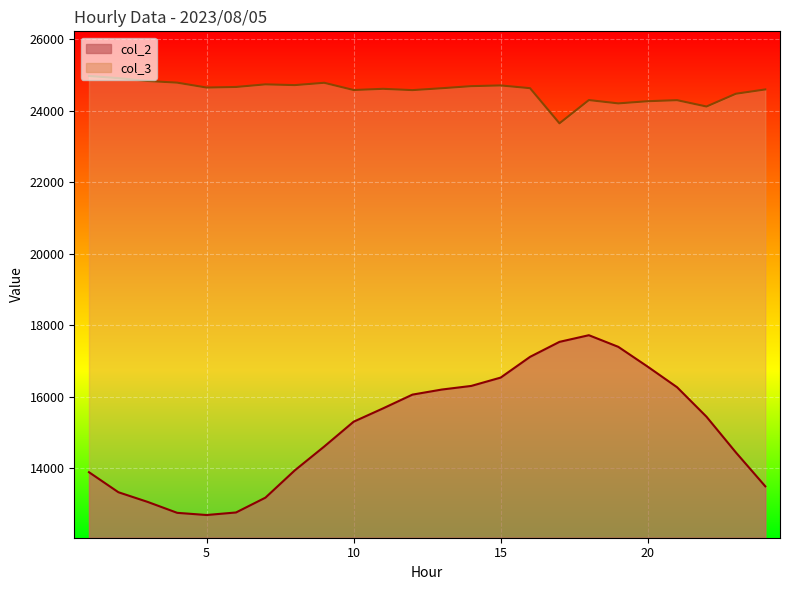

What is the sum of the col_2 values at 14 and 9?

30918